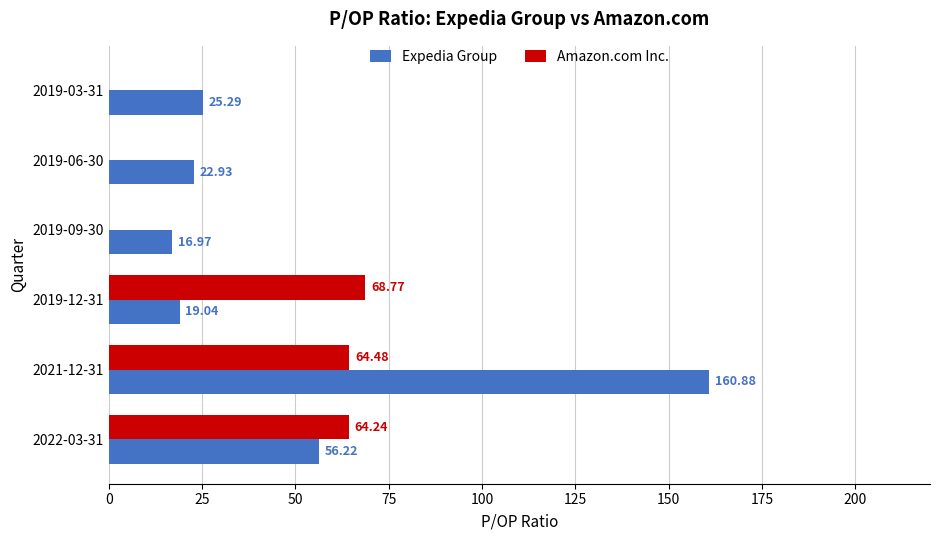

Which series has the largest total across all categories?

Expedia Group